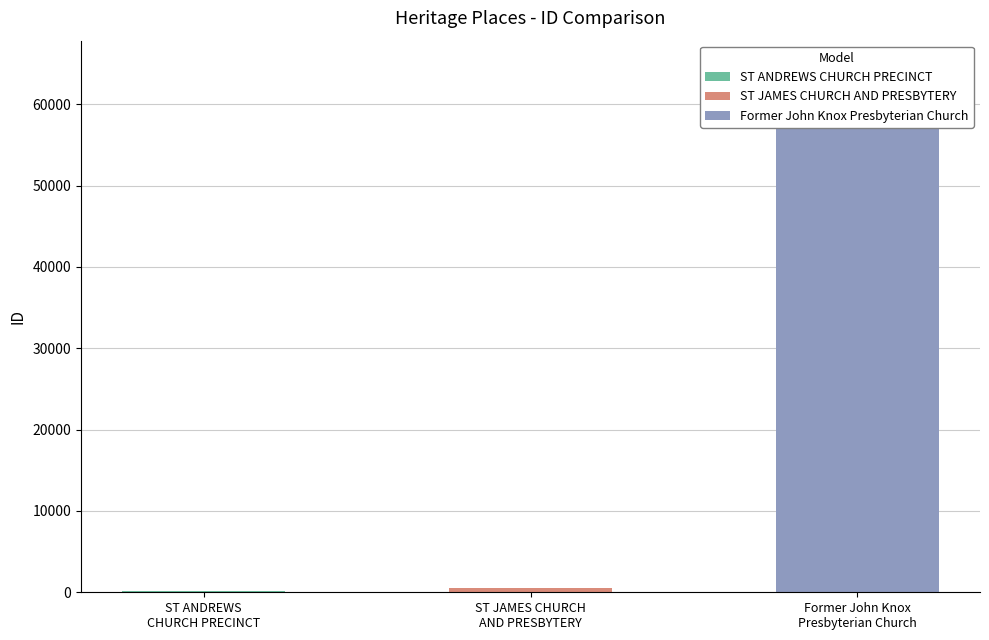

What is the label of the 3rd bar from the left?

Former John Knox Presbyterian Church